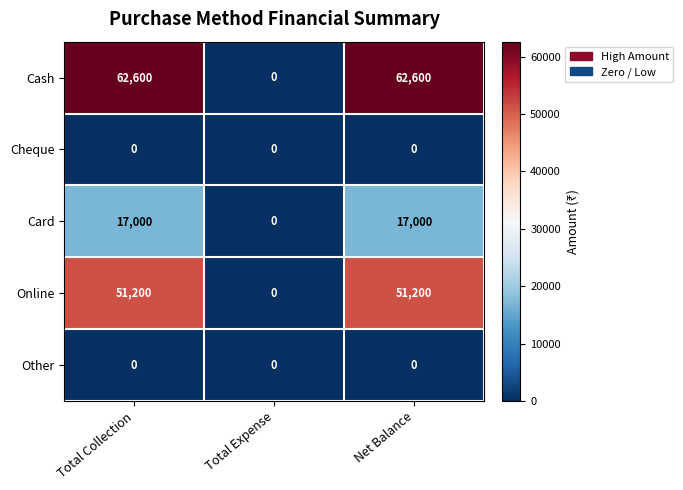

Reading left to right, transcribe all the data shown in this chart.

Cash: Total Collection=62600	Total Expense=0	Net Balance=62600
Cheque: Total Collection=0	Total Expense=0	Net Balance=0
Card: Total Collection=17000	Total Expense=0	Net Balance=17000
Online: Total Collection=51200	Total Expense=0	Net Balance=51200
Other: Total Collection=0	Total Expense=0	Net Balance=0